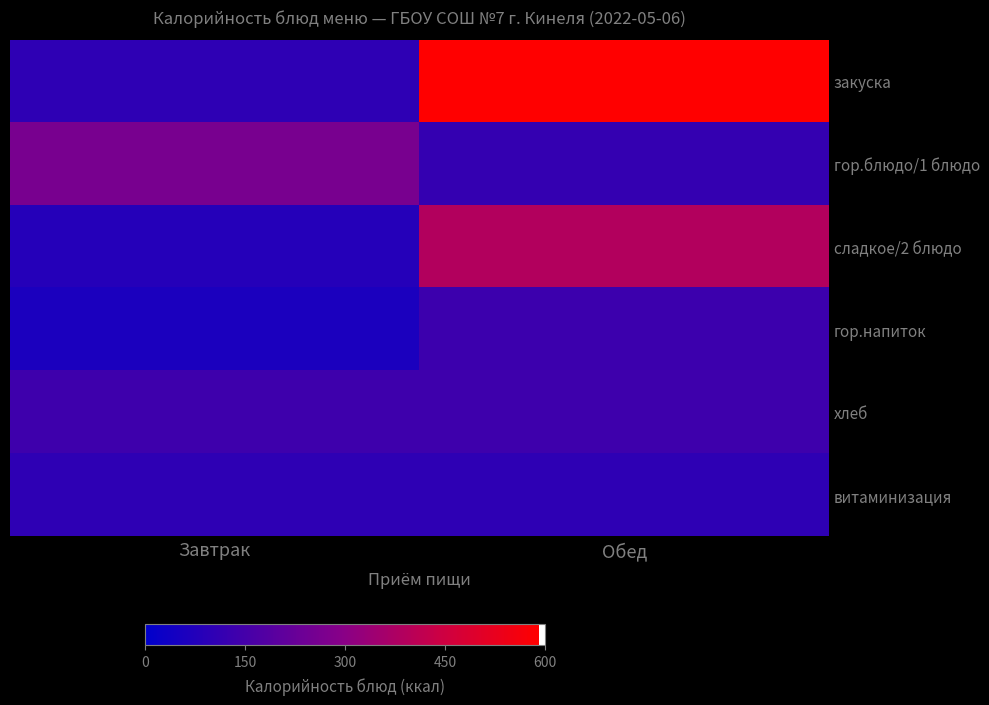

Reading right to left, transcribe all the data shown in this chart.

закуска: Обед=591.0	Завтрак=103.2
гор.блюдо/1 блюдо: Обед=114.3	Завтрак=261.0
сладкое/2 блюдо: Обед=387.7	Завтрак=82.9
гор.напиток: Обед=132.8	Завтрак=62.0
хлеб: Обед=137.9	Завтрак=137.9
витаминизация: Обед=102.0	Завтрак=102.0